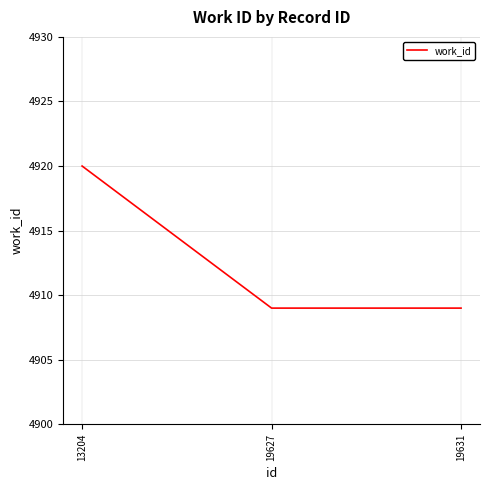

What is the change in value from 13204 to 19631?

-11